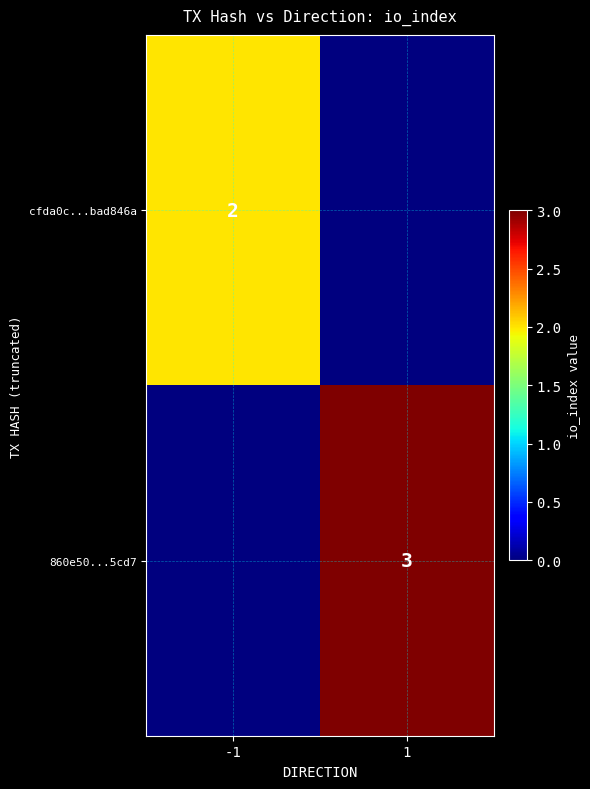

True or false: cfda0c...bad846a has a value of 2 at -1.

True